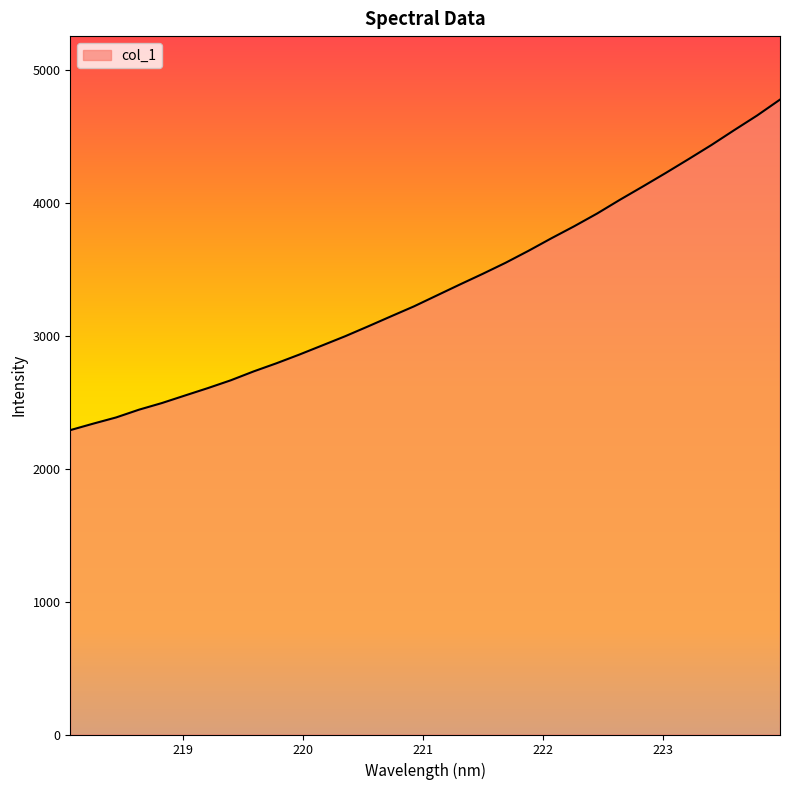

What is the maximum value shown in the chart?

4779.6